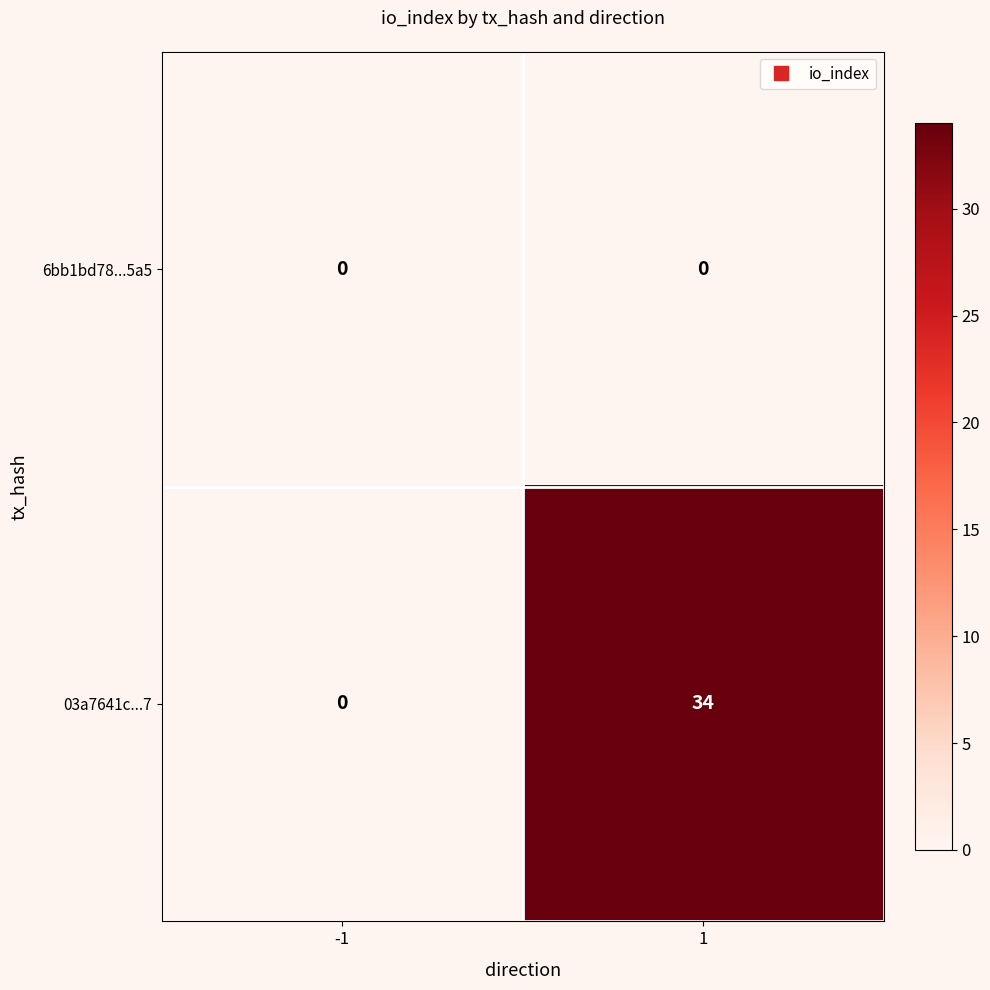

Which series changed the most between -1 and 1?

03a7641c...7